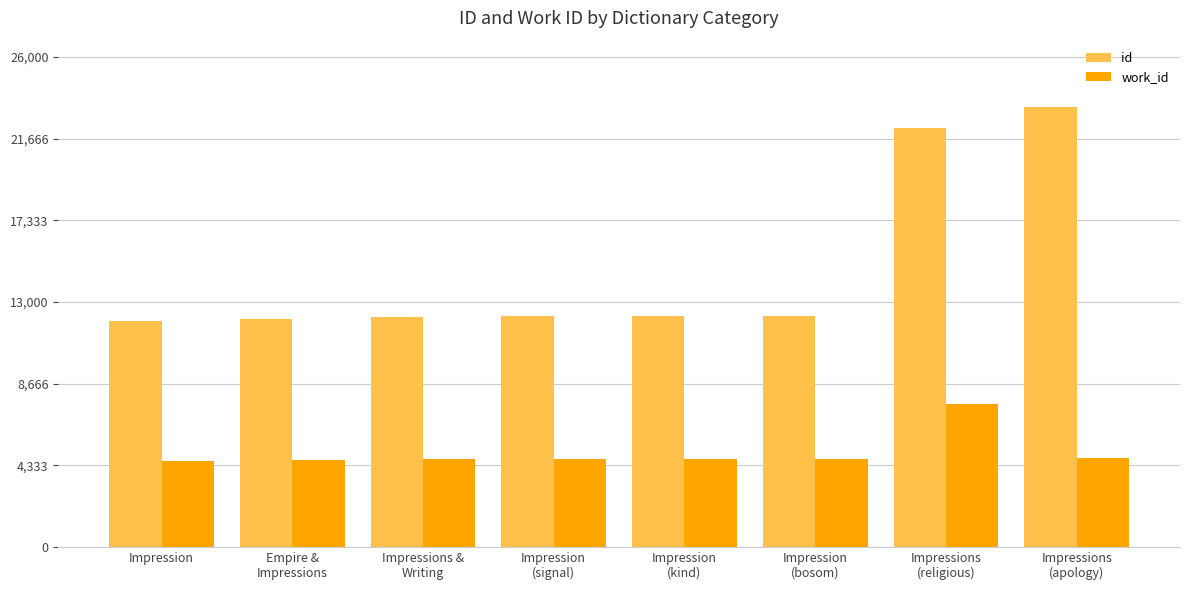

What is the smallest value displayed?

4552